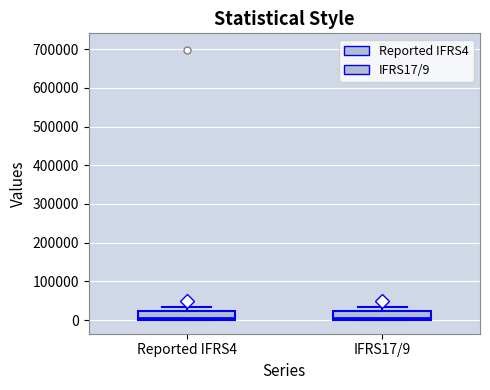

Reading left to right, read every box against the y-axis: the position of its median line, the range the box covers, and the ends of its whiskers. The values are not printed on the chart, so give them approximately, as read against the axis.

Reported IFRS4: median 0 (just above the box's lower edge), box 0 to 20000, whiskers 0 to 30000
IFRS17/9: median 0 (just above the box's lower edge), box 0 to 20000, whiskers 0 to 30000